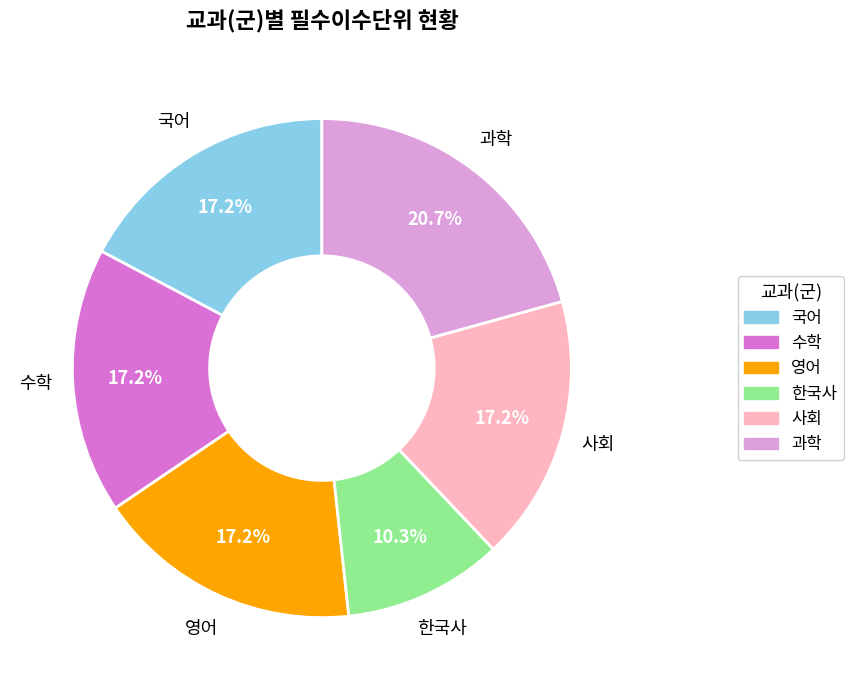

Do 영어 and 과학 together represent more than half of the pie?

No